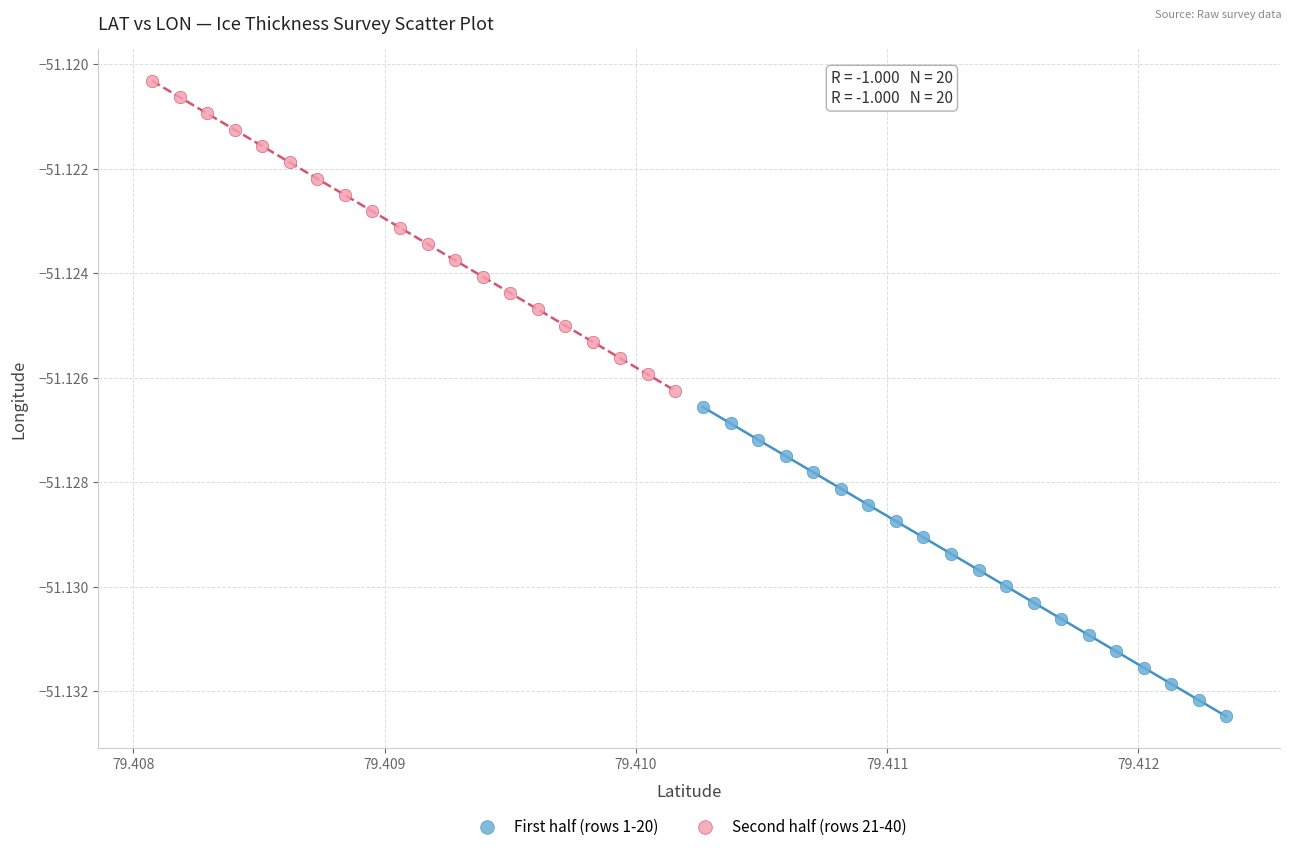

What are all the series names shown in the legend?

First half (rows 1-20), Second half (rows 21-40)